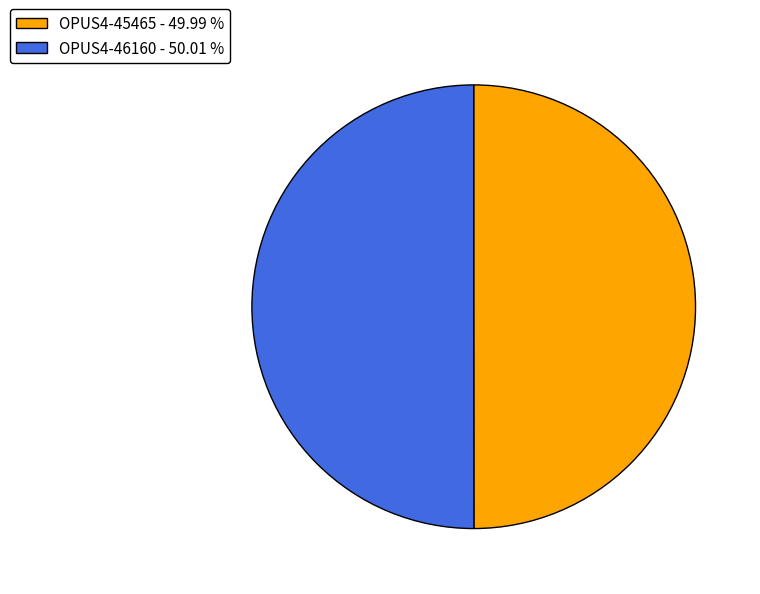

Count the number of slices in the pie.

2